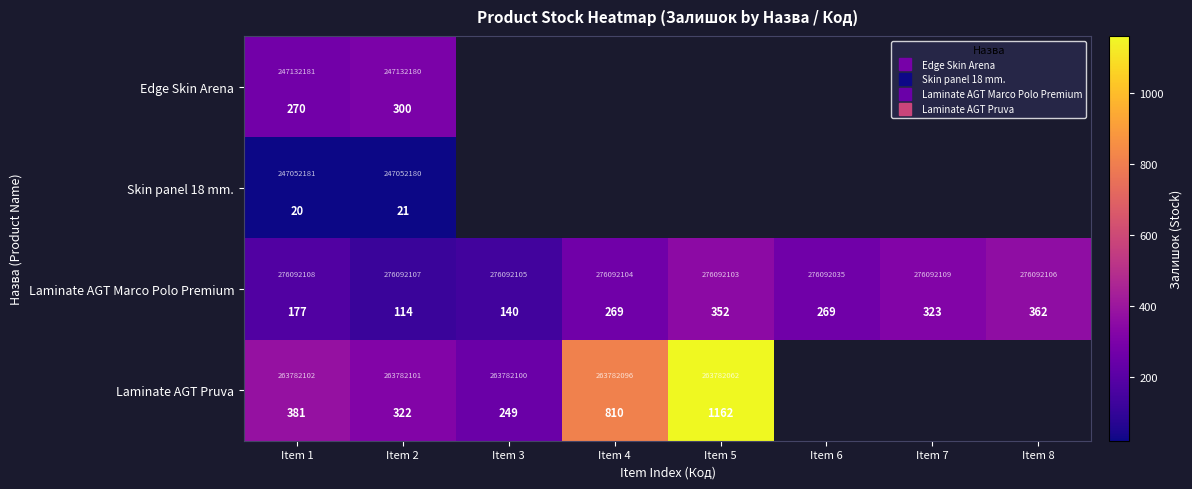

What is the minimum value for Laminate AGT Pruva?

249.0